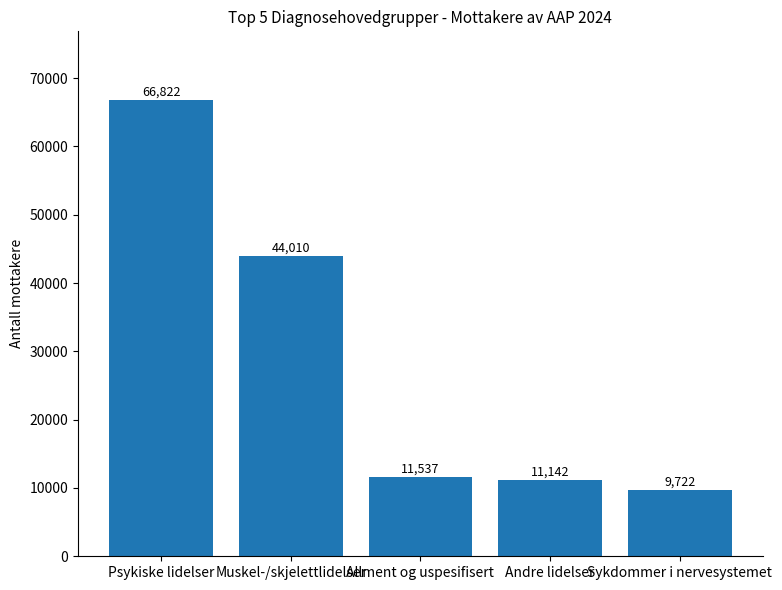

What position from the right is Psykiske lidelser?

5